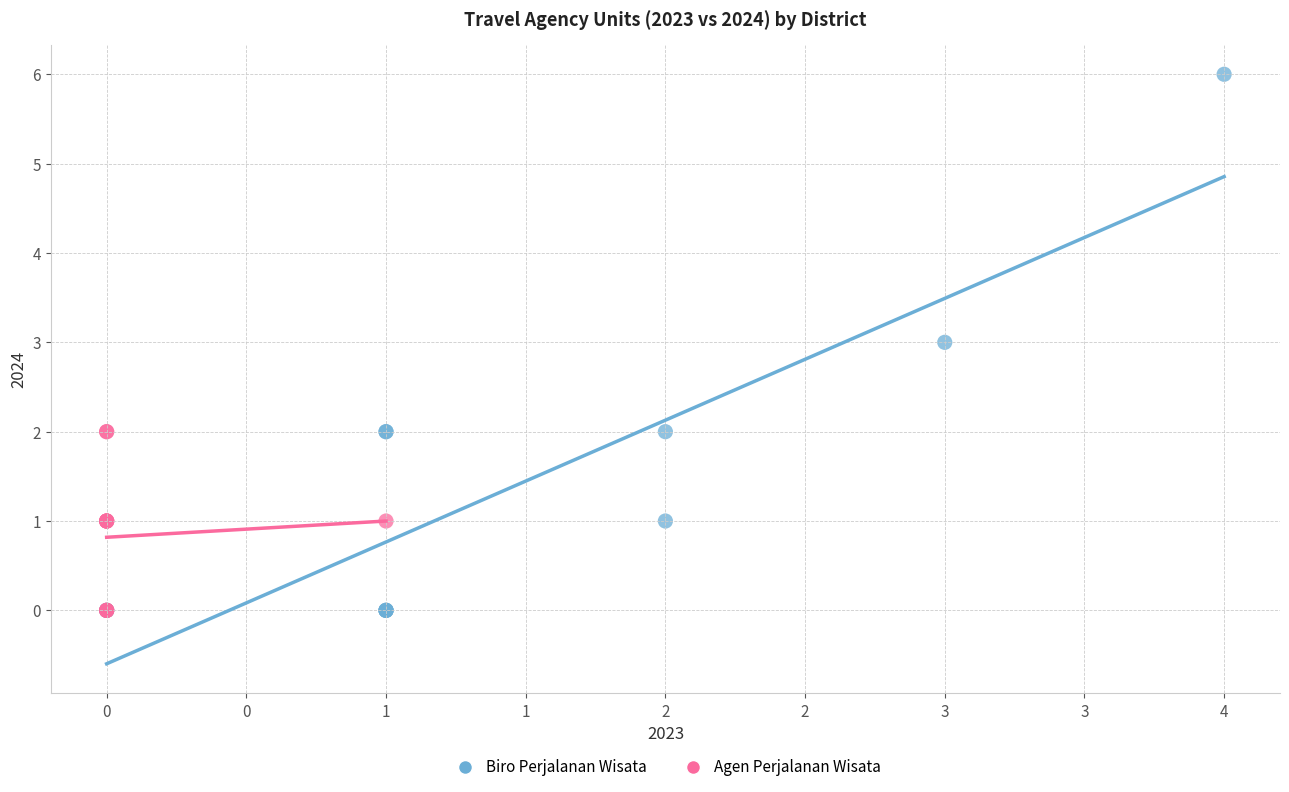

Which series reaches the maximum Y coordinate?

Biro Perjalanan Wisata